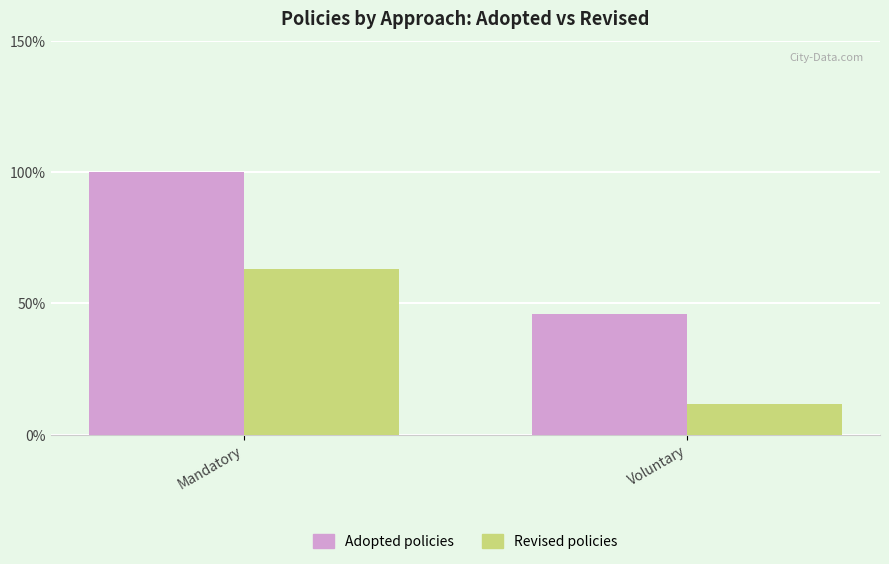

At which label does Adopted policies reach its minimum?

Voluntary